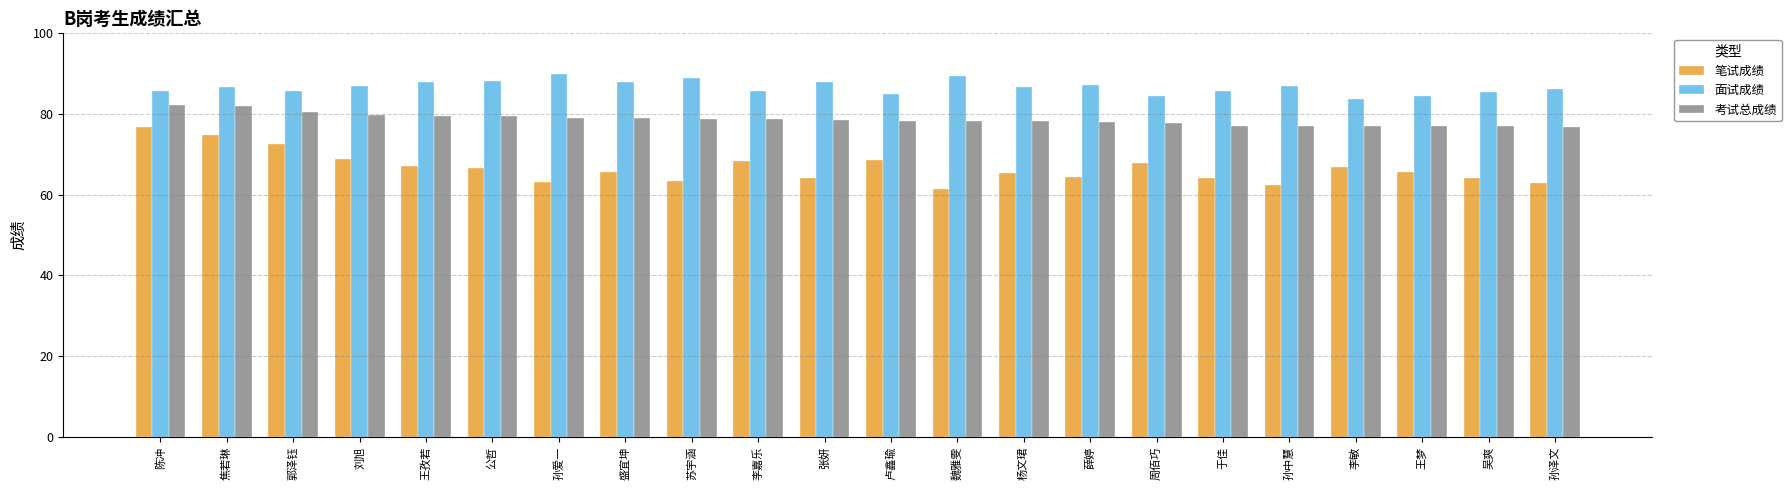

What is the difference between the 面试成绩 values at 李嘉乐 and 张妍?

2.3